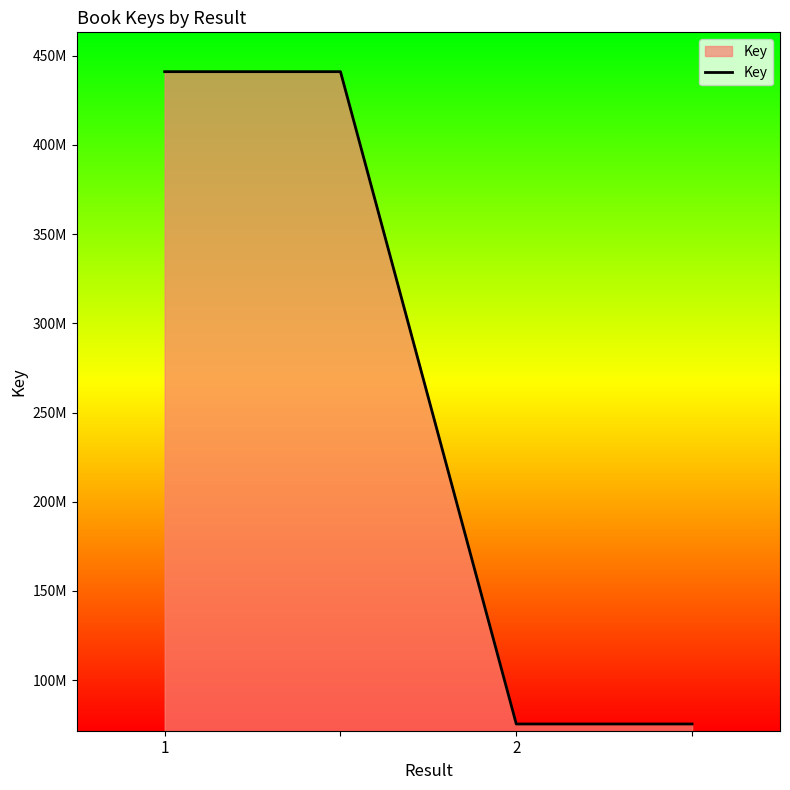

What is the difference between the maximum and minimum values?

365710120